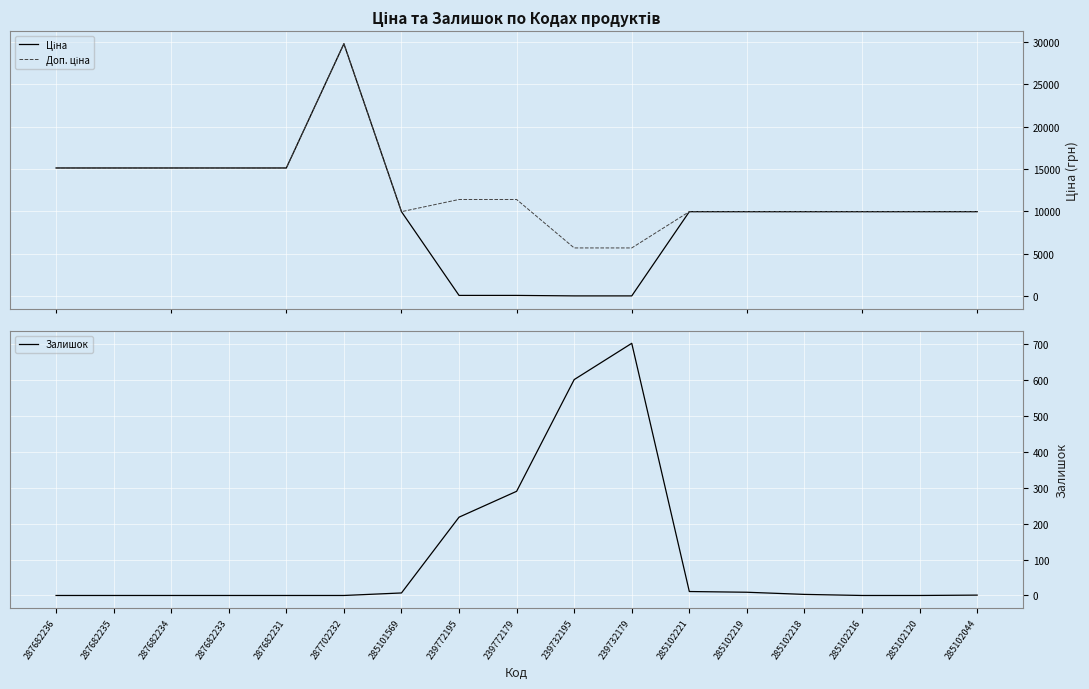

Rank the series by their maximum value, from highest to lowest.

Ціна, Доп. ціна, Залишок